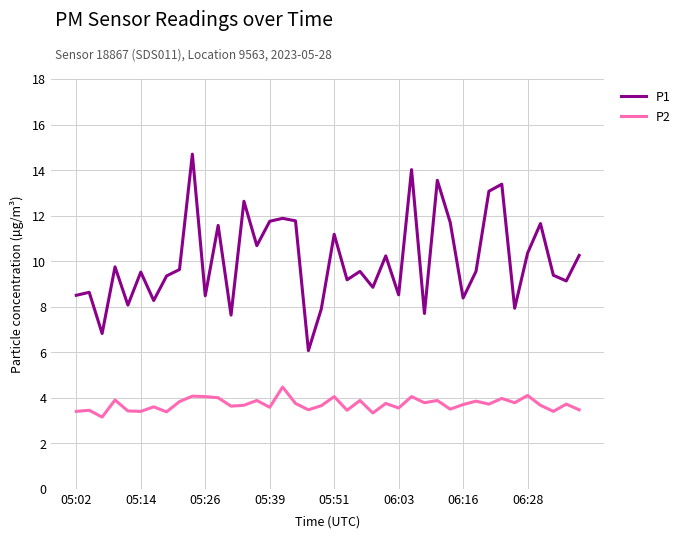

Does the chart have visible grid lines?

Yes